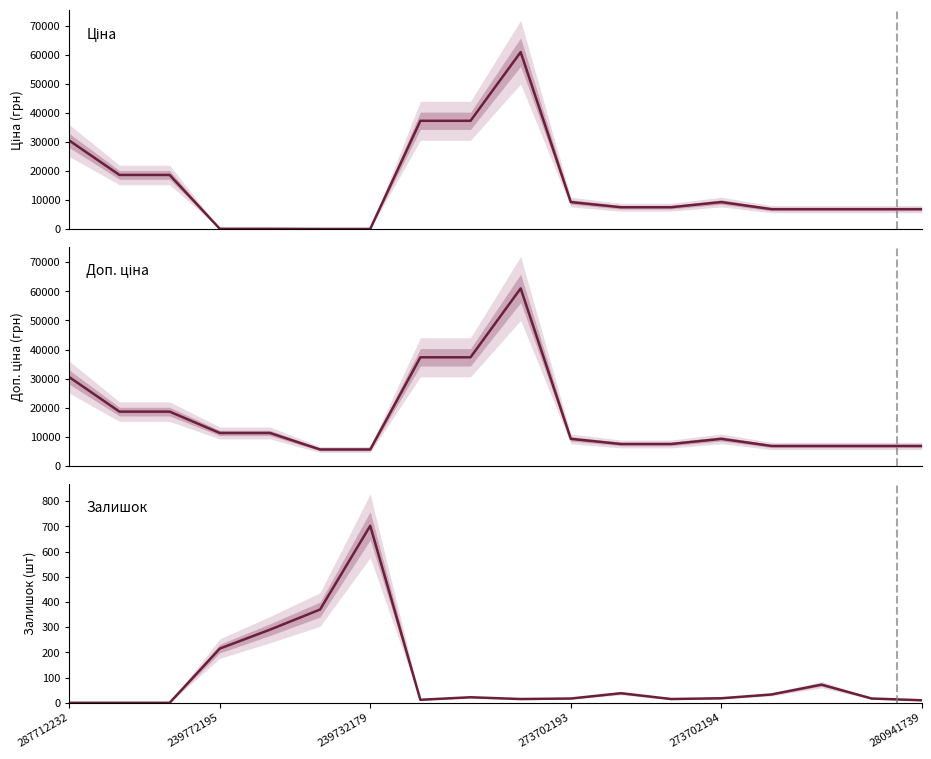

What is the difference between the maximum and minimum values in the Ціна series?

60968.0